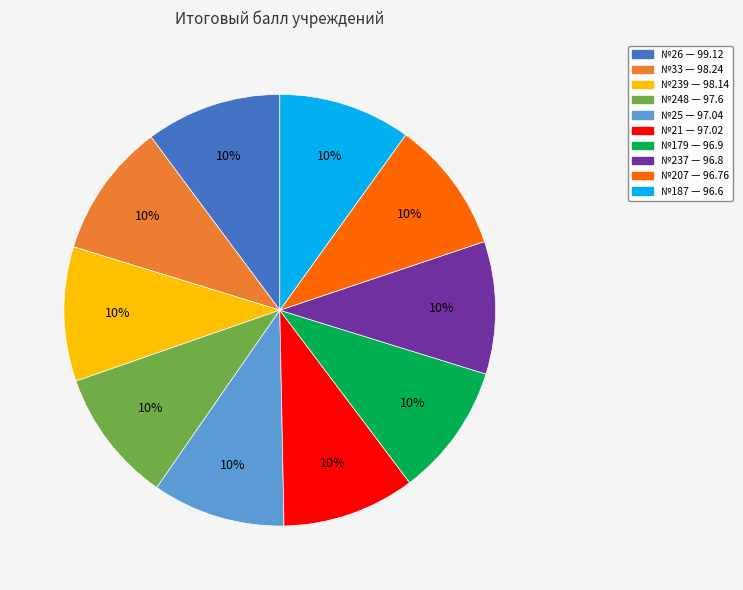

To the nearest percent, what is the average slice percentage?

10%